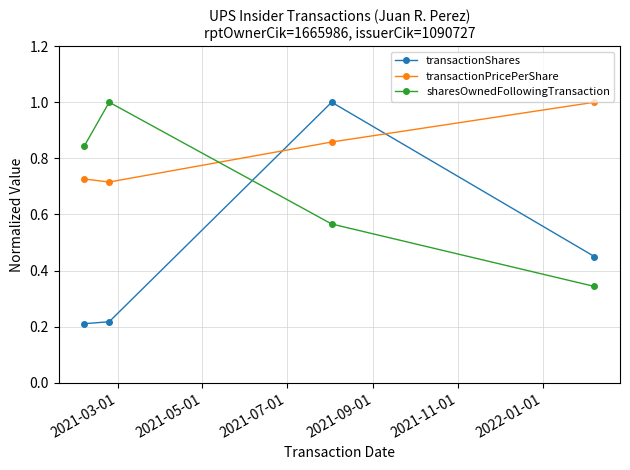

True or false: transactionPricePerShare and transactionShares intersect in this chart.

True